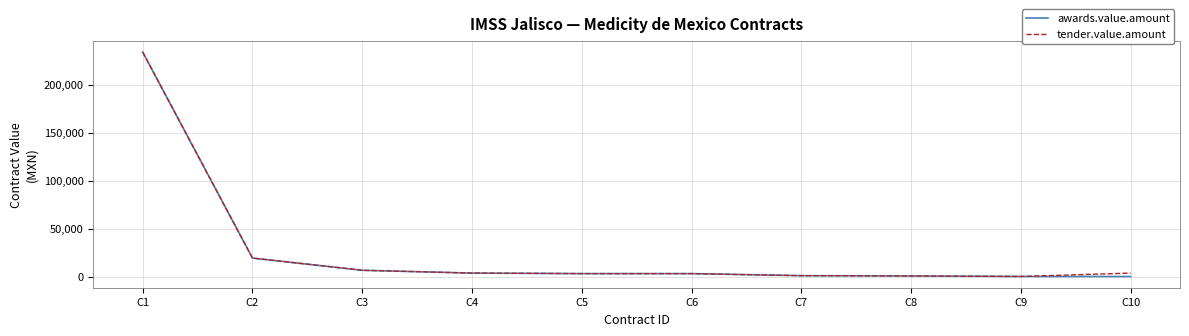

True or false: tender.value.amount has a value of 730.4 at C8.

True